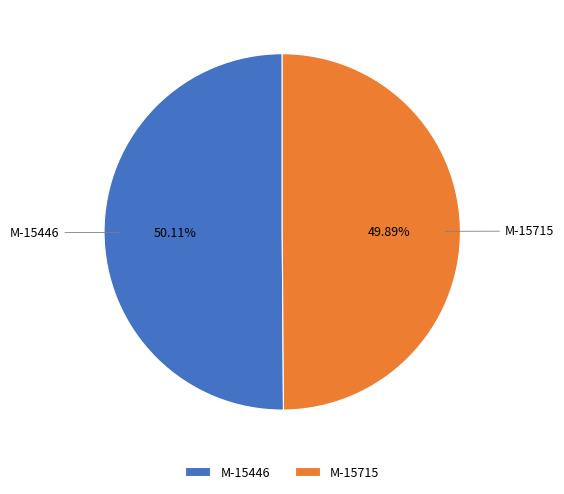

Is there a majority slice in this chart?

Yes